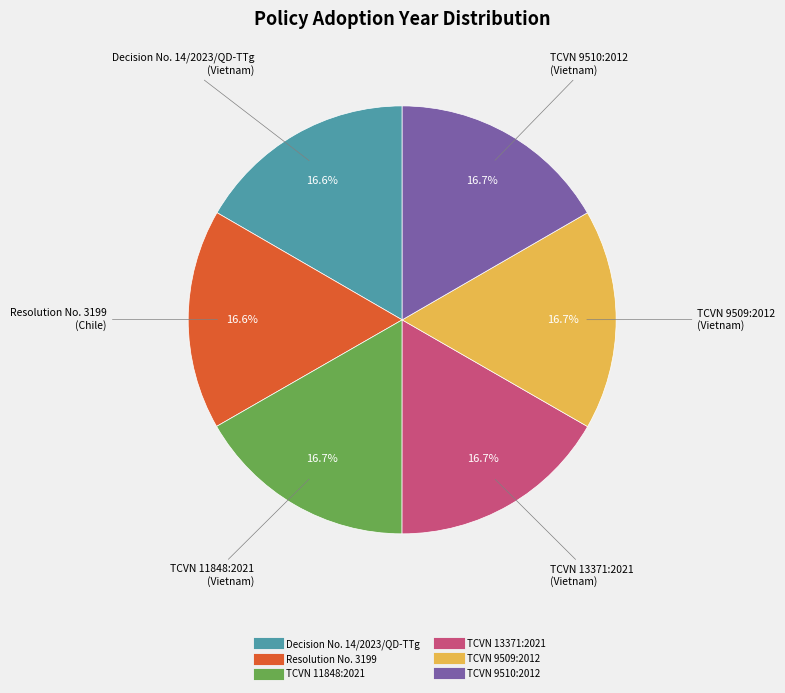

Approximately how many times larger is the value at TCVN 9509:2012 compared to Resolution No. 3199?

1.0